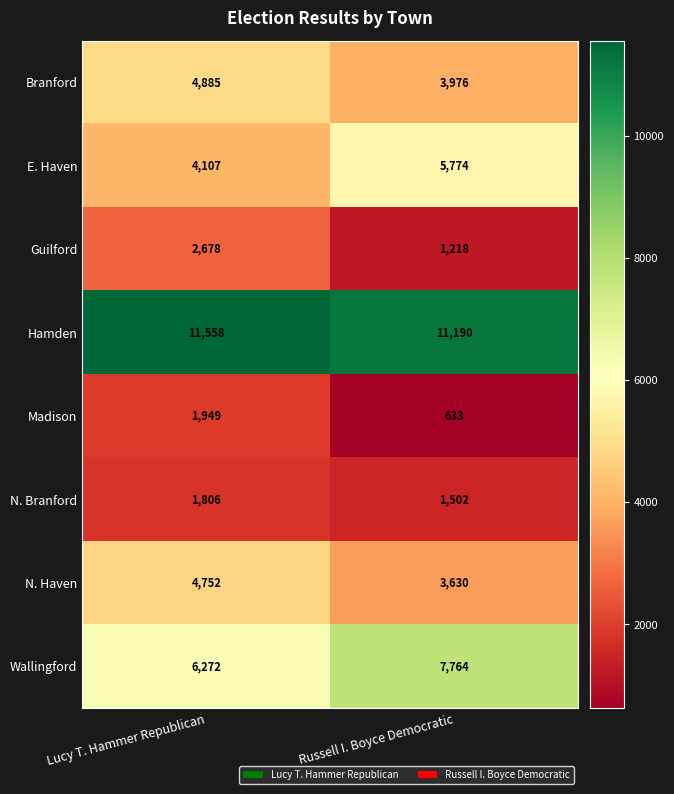

What is the average value of the N. Haven series?

4191